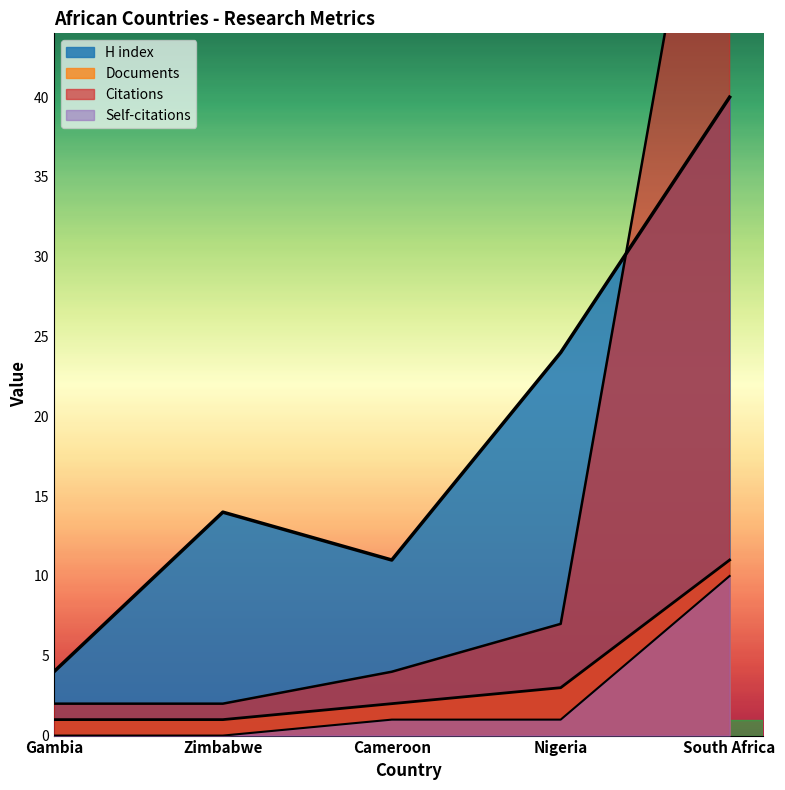

True or false: Self-citations has more than 1 points higher than both neighbors.

False